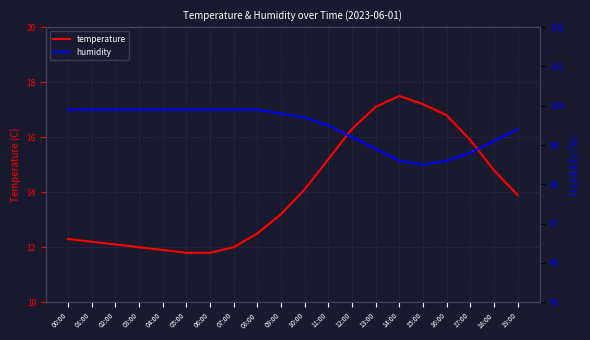

What is the greatest value displayed?

99.9